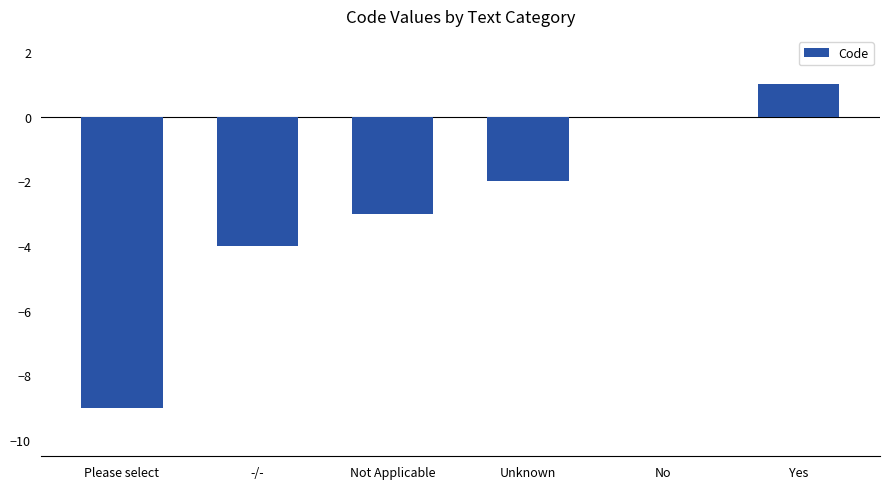

Are the bars horizontal?

No